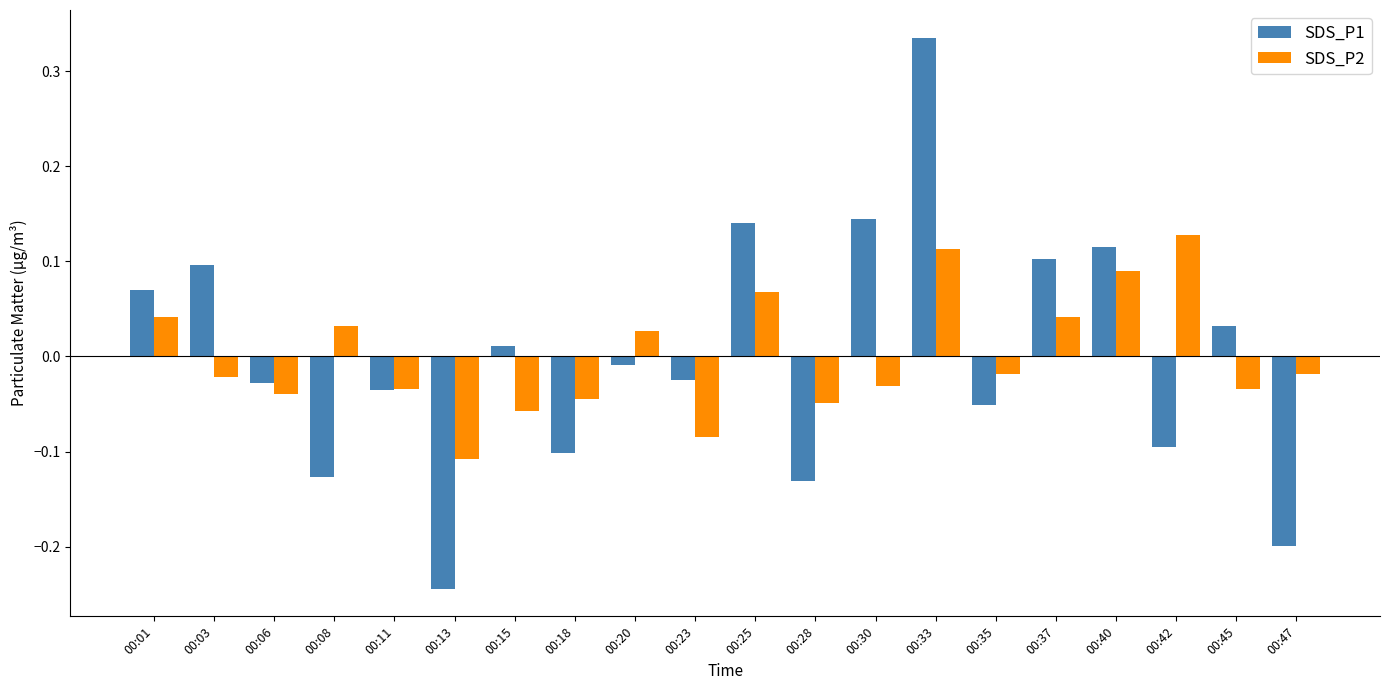

Which category has the highest value in the SDS_P1 series?

00:33